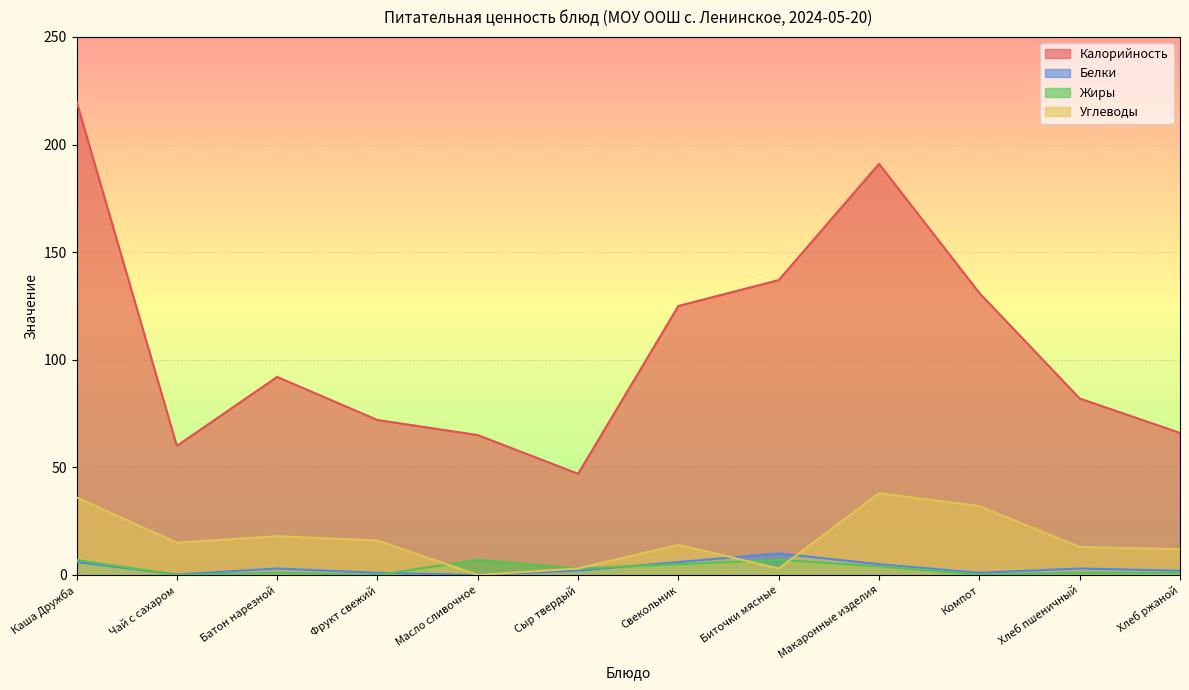

What are all the series names shown in the legend?

Калорийность, Белки, Жиры, Углеводы